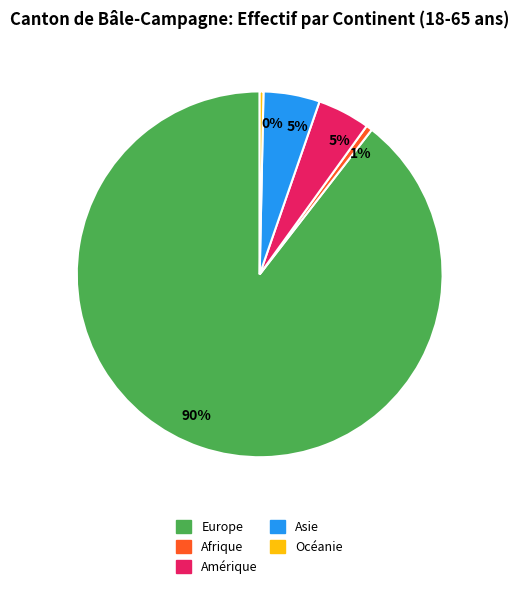

Does any single category account for the majority?

Yes